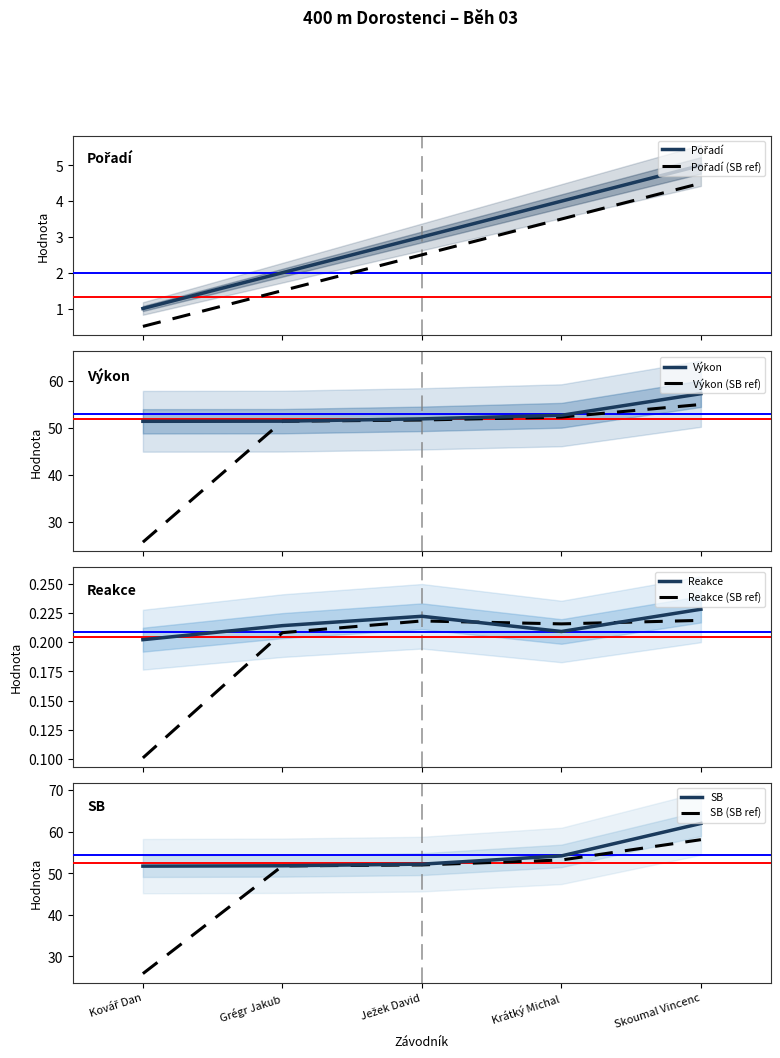

Between Ježek David and Kovář Dan, which is larger?

Ježek David